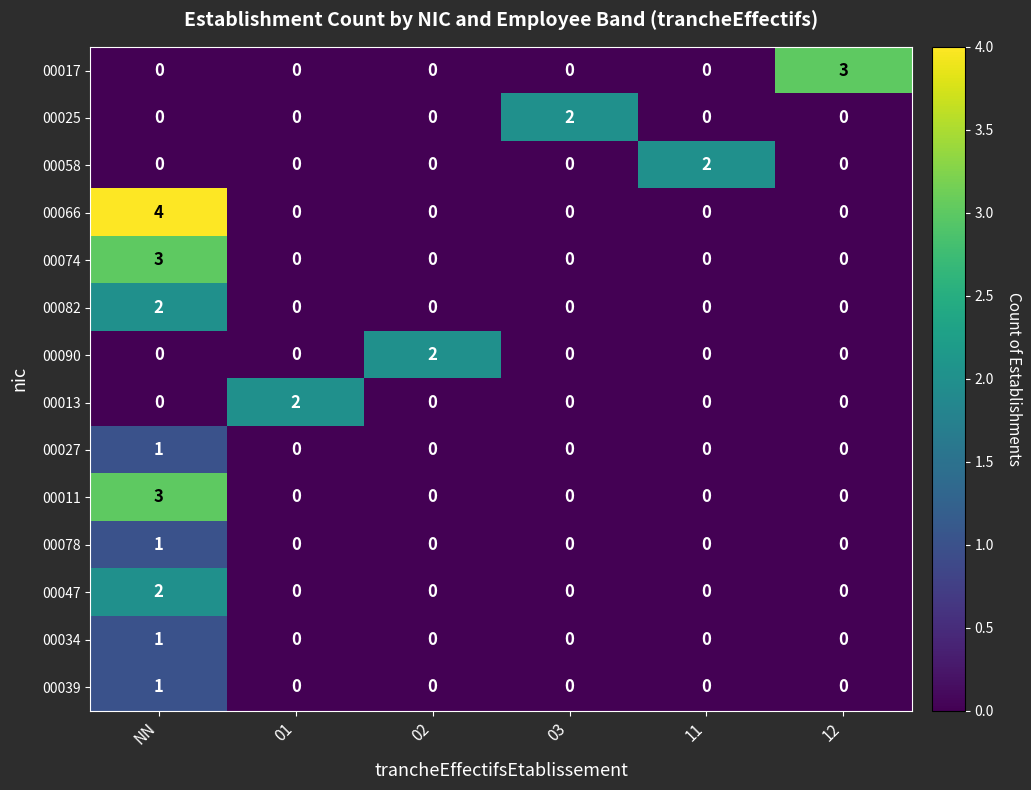

What is the sum of the 00066 values at 11 and NN?

4